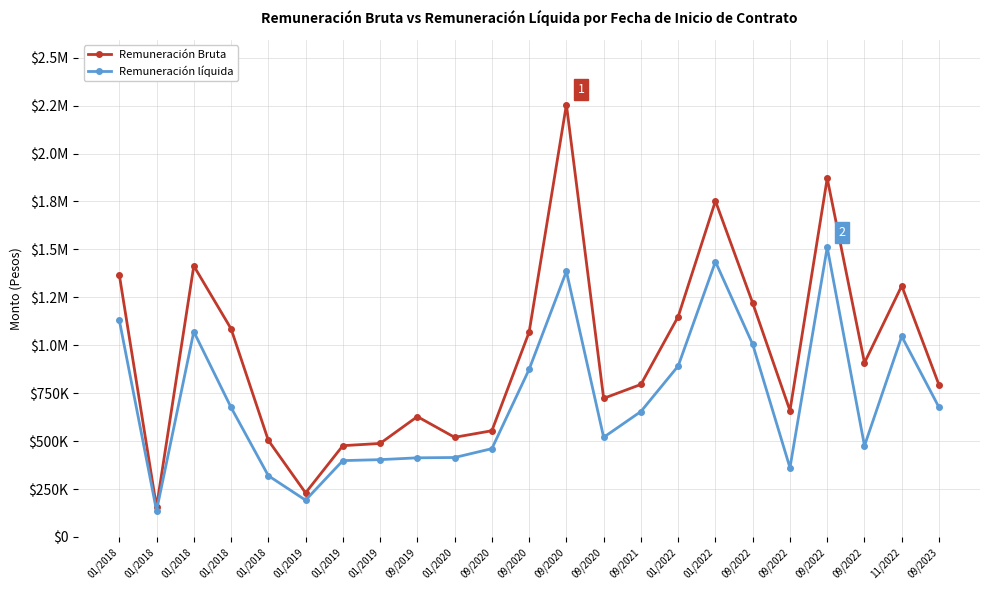

Does the chart have visible grid lines?

Yes